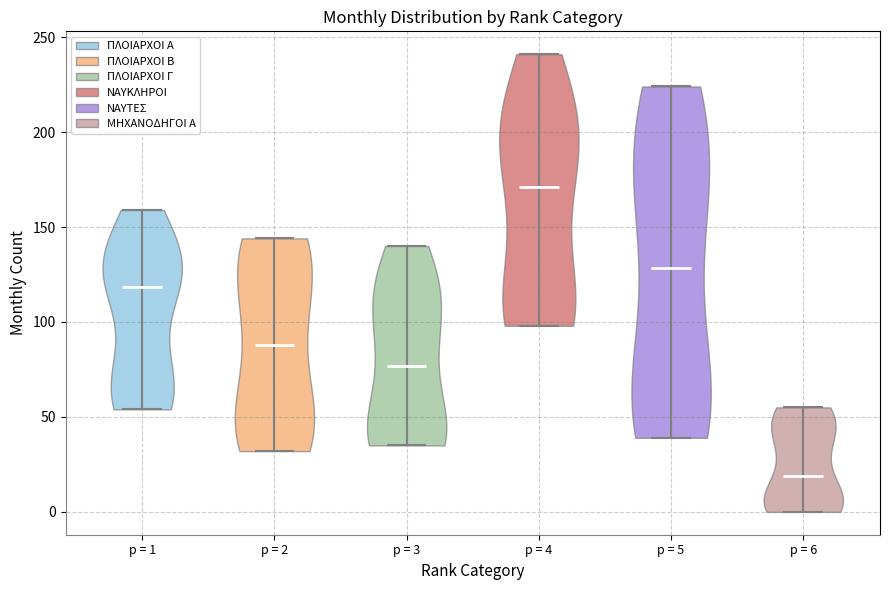

Reading left to right, read every violin against the y-axis: where its median line is, and the lowest and highest points it reaches. The values are not printed on the chart, so give them approximately, as read against the axis.

p = 1: median line 120, lowest point 55, highest point 160
p = 2: median line 90, lowest point 30, highest point 145
p = 3: median line 75, lowest point 35, highest point 140
p = 4: median line 170, lowest point 100, highest point 240
p = 5: median line 130, lowest point 40, highest point 225
p = 6: median line 20, lowest point 0, highest point 55